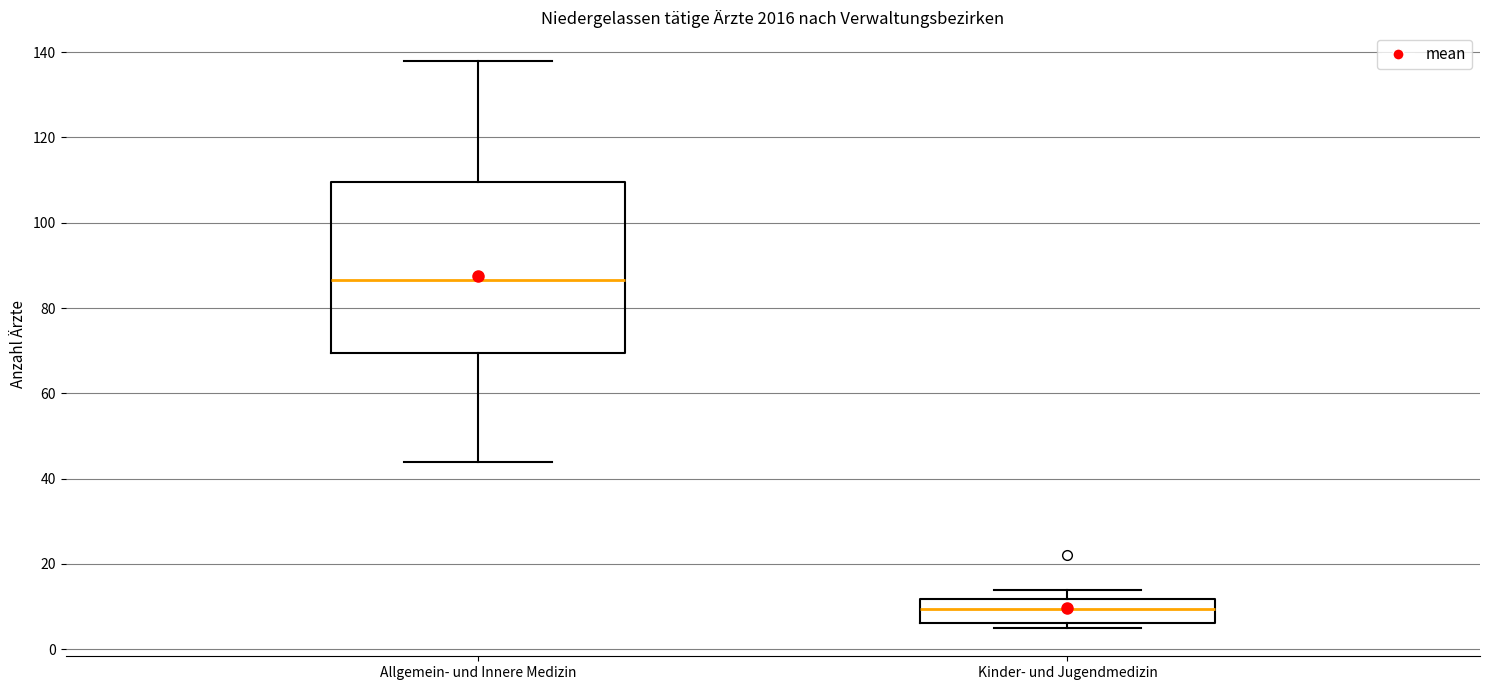

Which box's median line is the highest?

Allgemein- und Innere Medizin